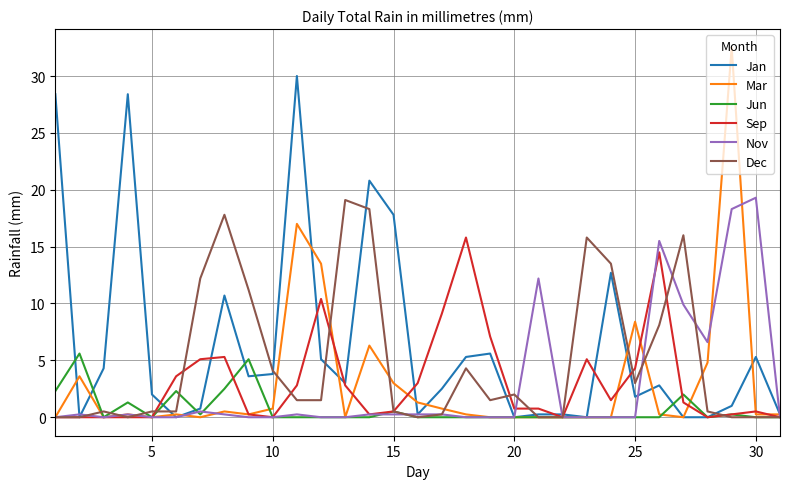

What is the maximum value for Jan?

30.0